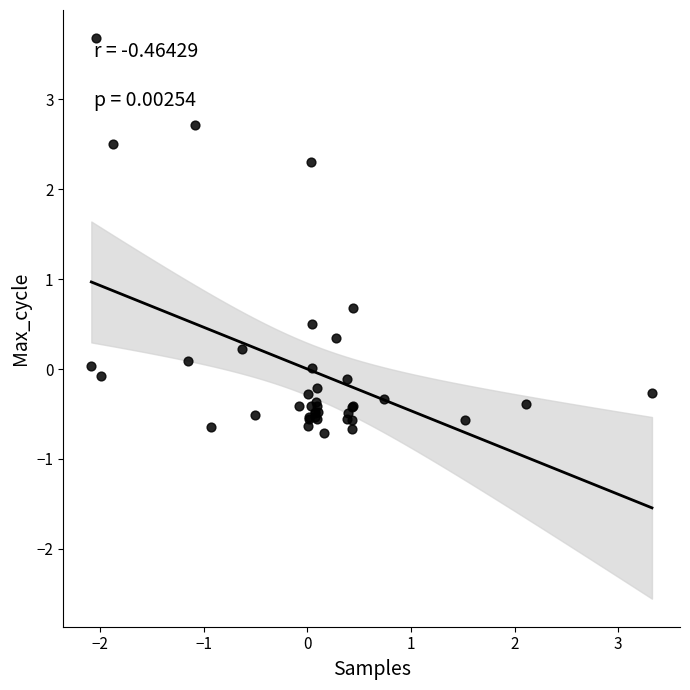

What Y value in the scatter plot is closest to 1?

0.7